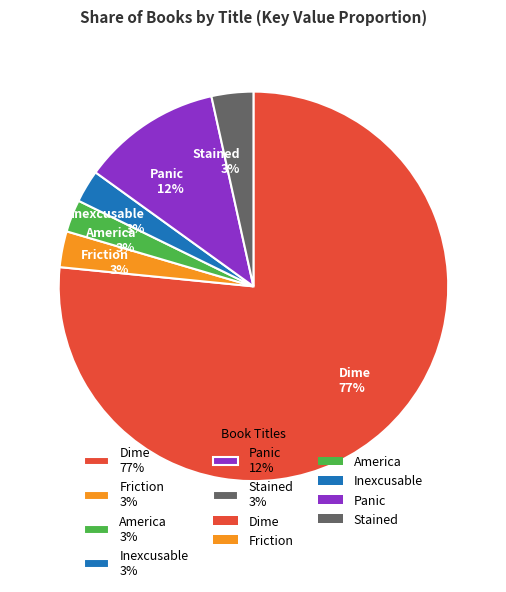

How many segments does this pie chart have?

6